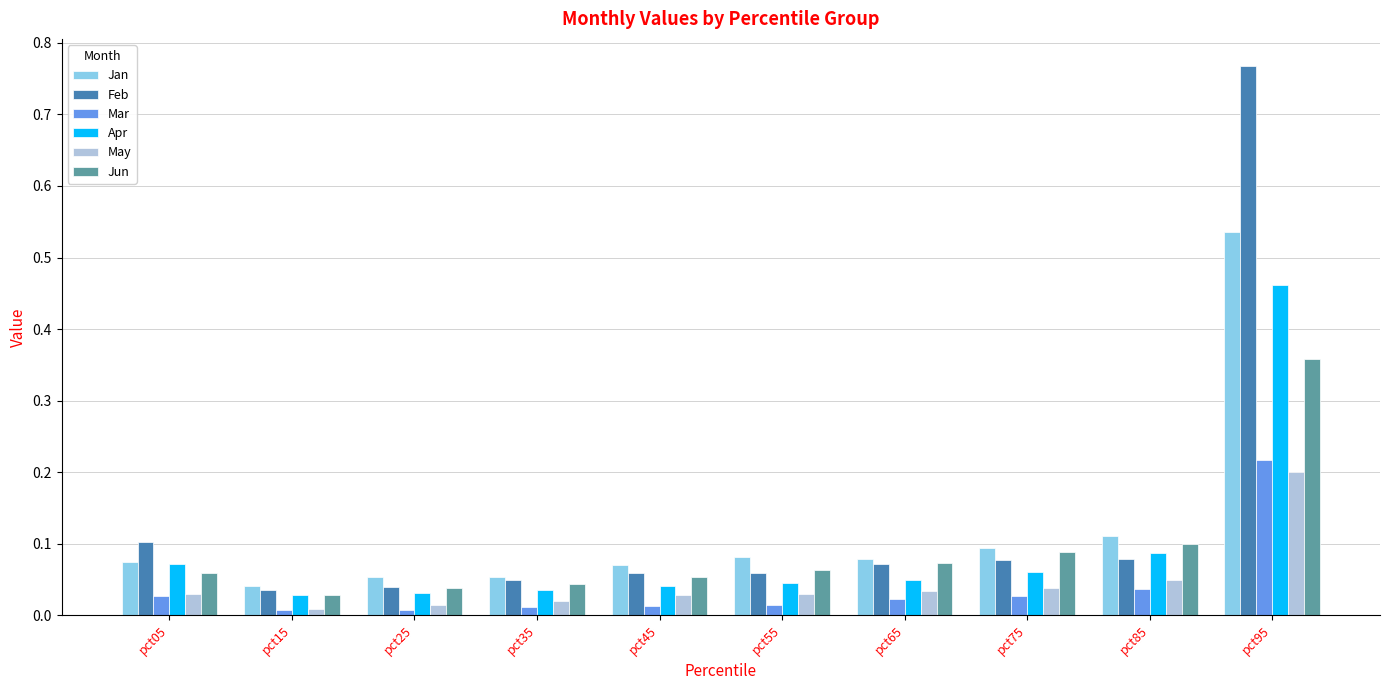

Which series has the widest spread of values?

Feb